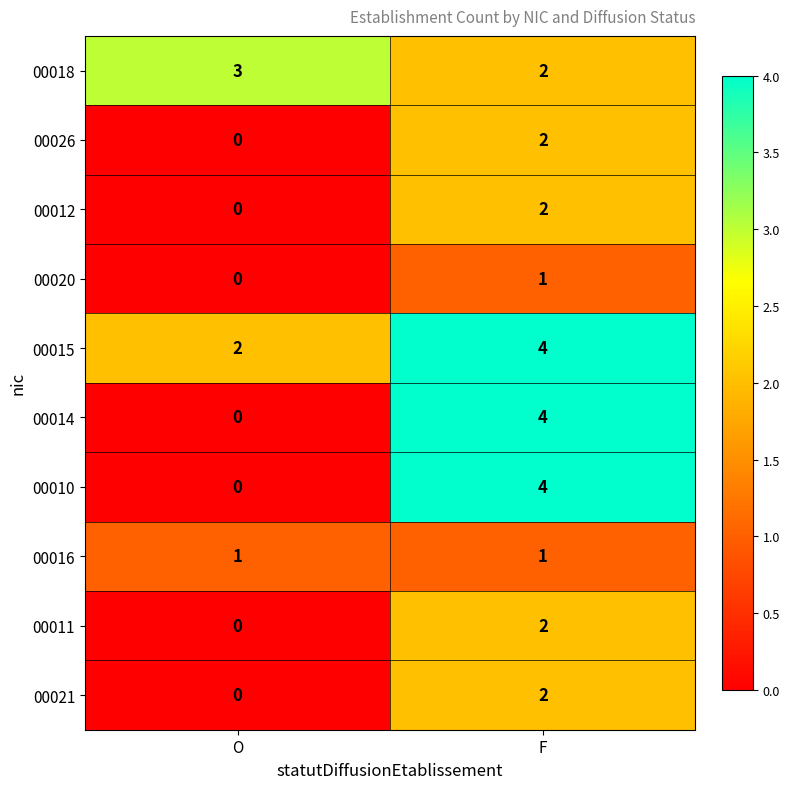

What is the spread (max minus min) of values at F?

3